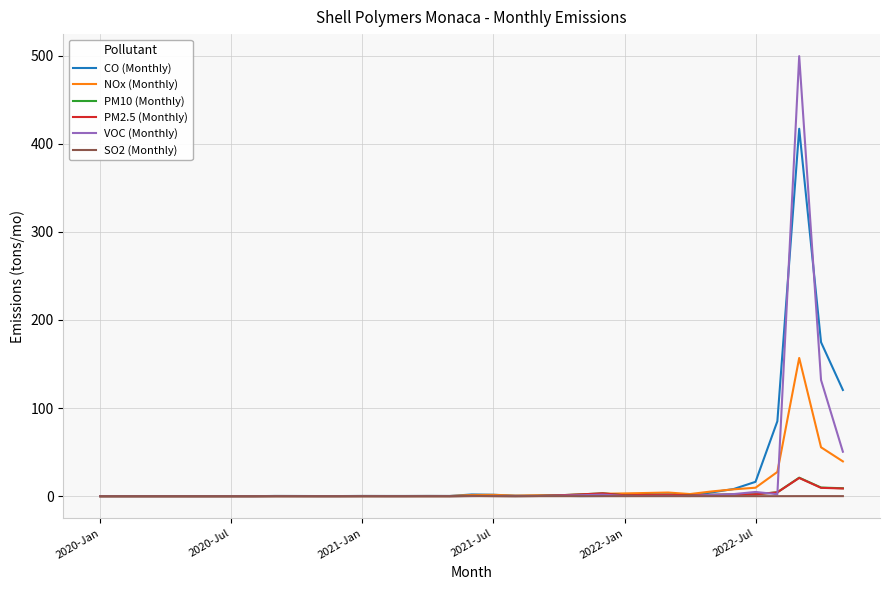

After their last crossing, which series has the higher values: PM2.5 (Monthly) or VOC (Monthly)?

VOC (Monthly)